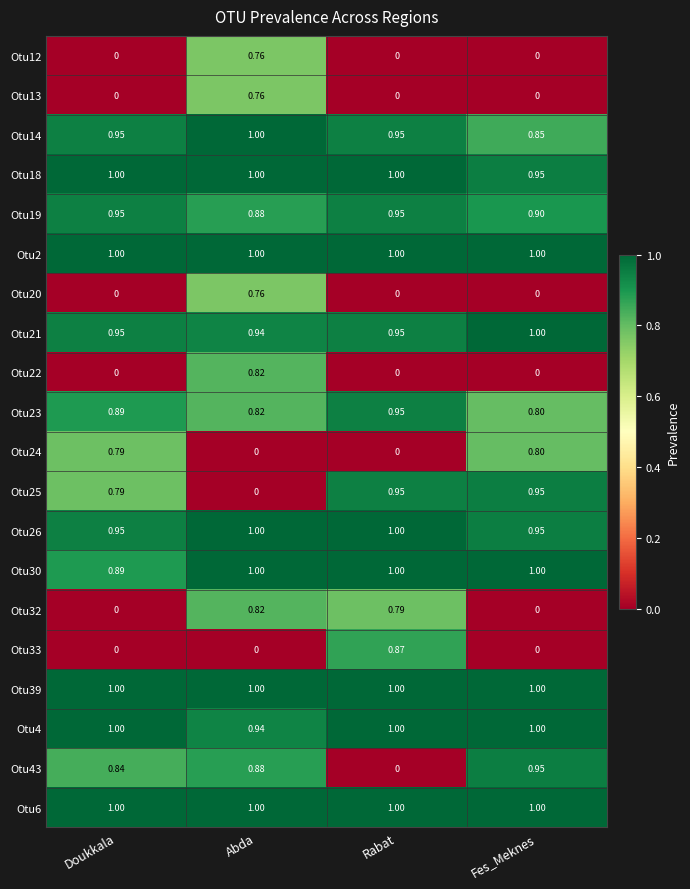

At which label is Otu14 closest to 0?

Fes_Meknes